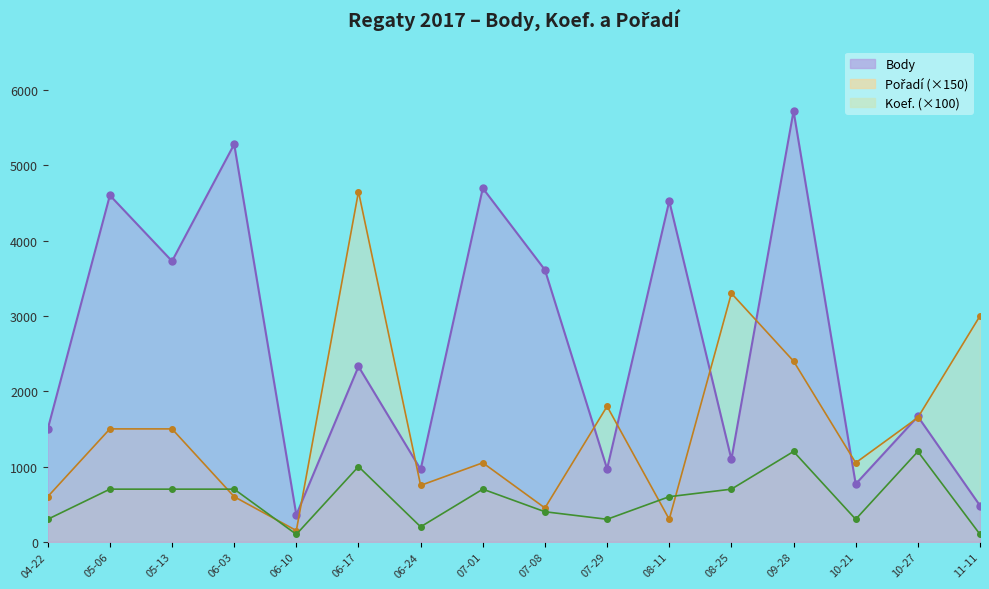

At which label does Koef. first exceed 700?

06-17